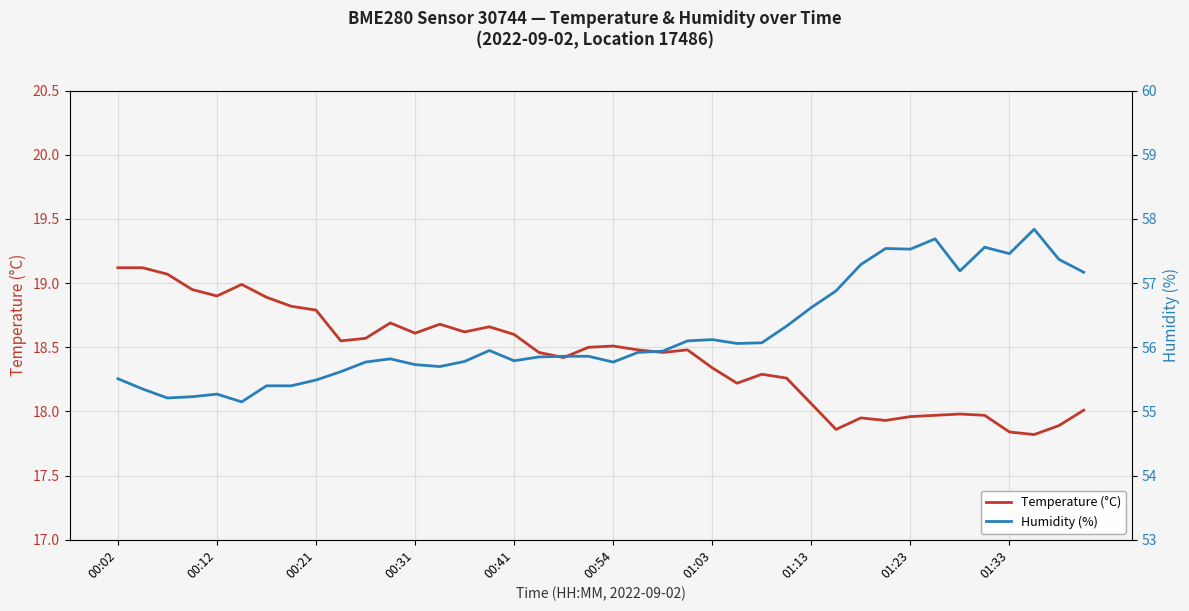

True or false: Temperature (°C) has a value of 7.2 at 00:12.

False